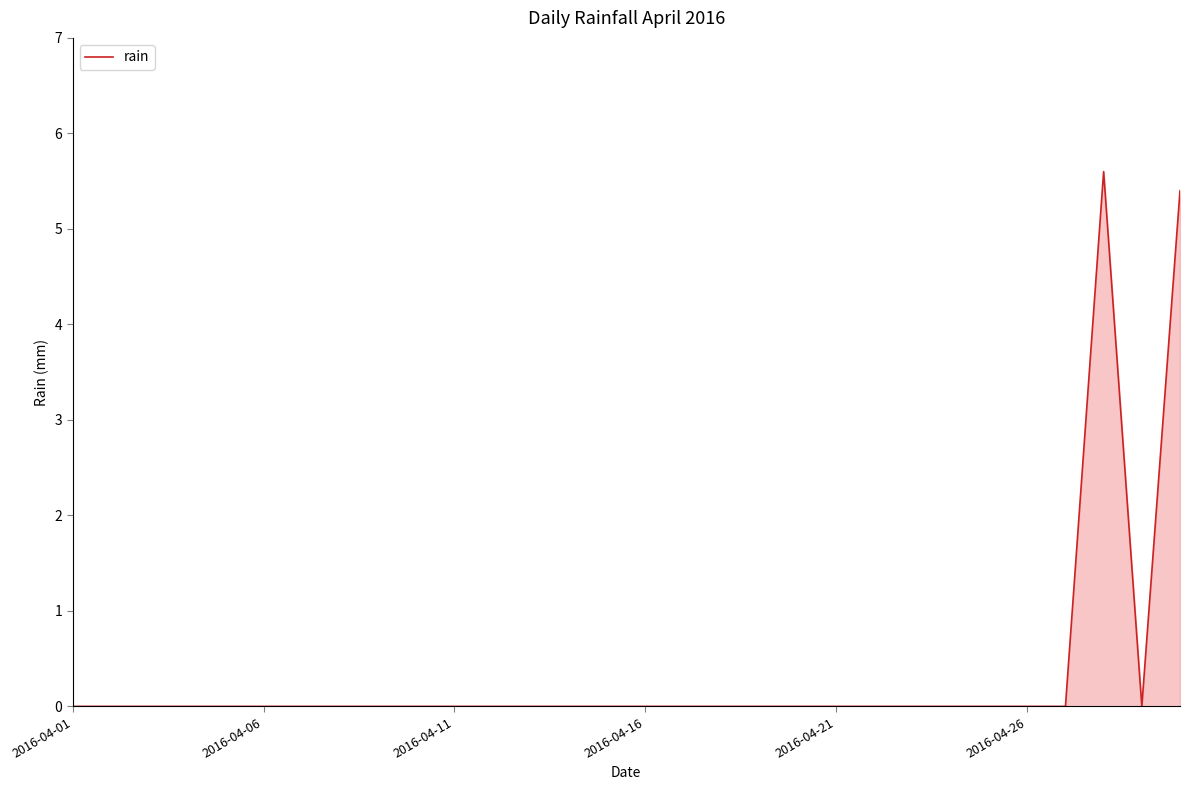

Does the chart have visible grid lines?

No